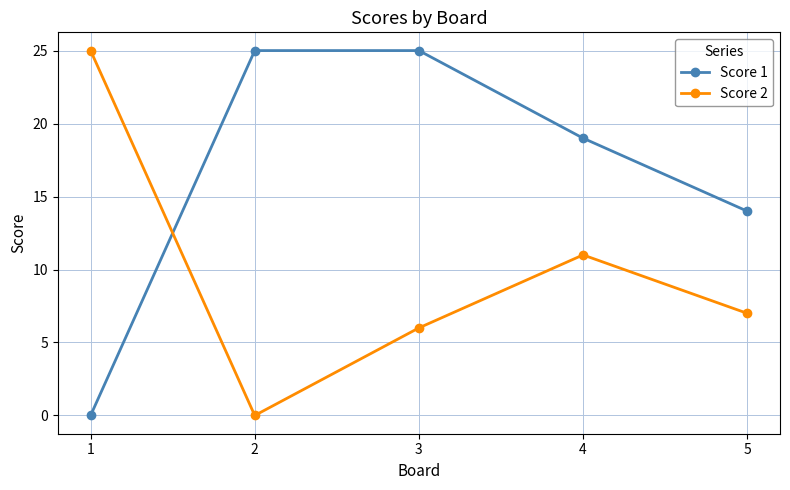

What is the total value across all series at 3?

31